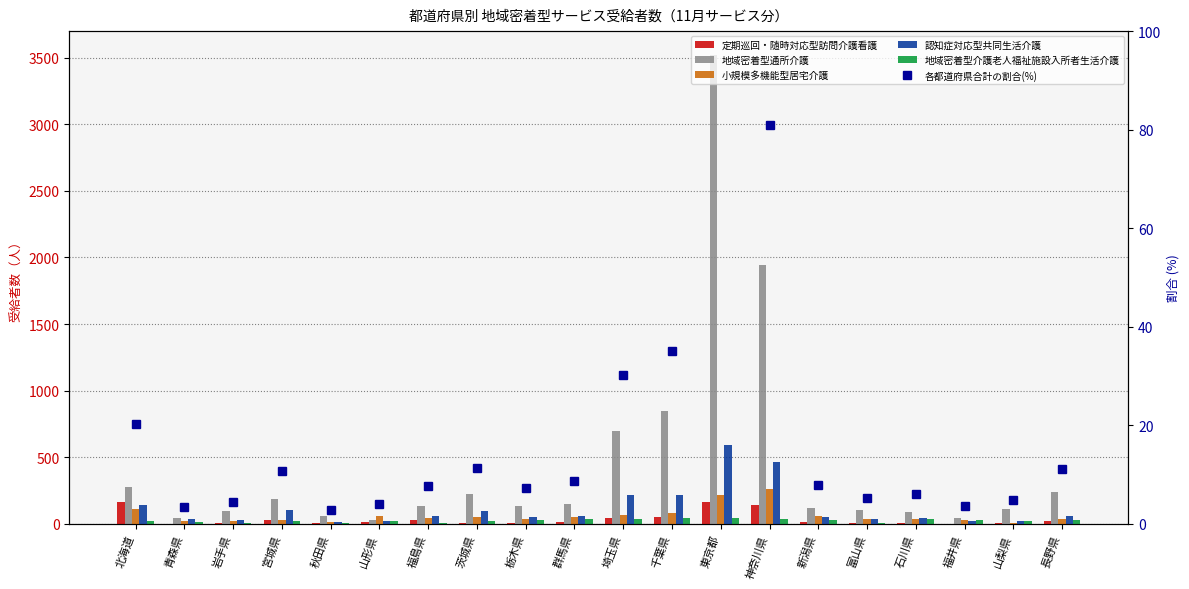

How many data points in 地域密着型通所介護 are above 136?

9